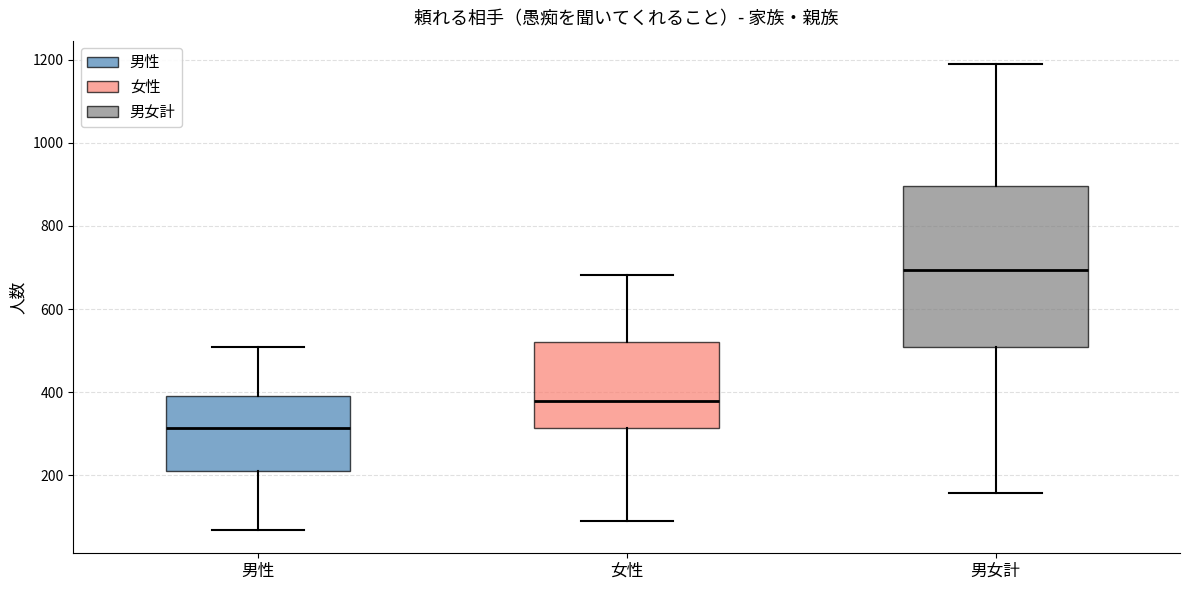

Where does the median line of the box for 女性 sit on the y-axis? The values are not printed on the chart, so give them approximately, as read against the axis.

380